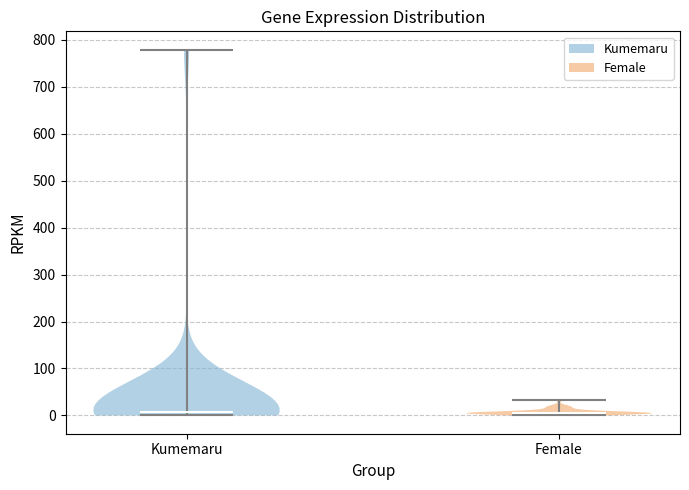

Where does the median line of the violin for Kumemaru sit on the y-axis? The values are not printed on the chart, so give them approximately, as read against the axis.

10